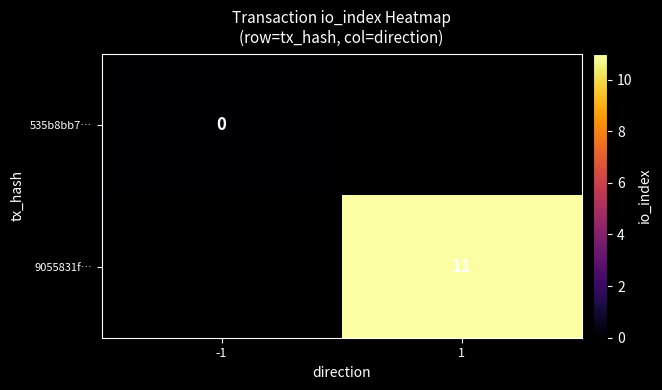

Is it true that 9055831f… equals 11 at 1?

True